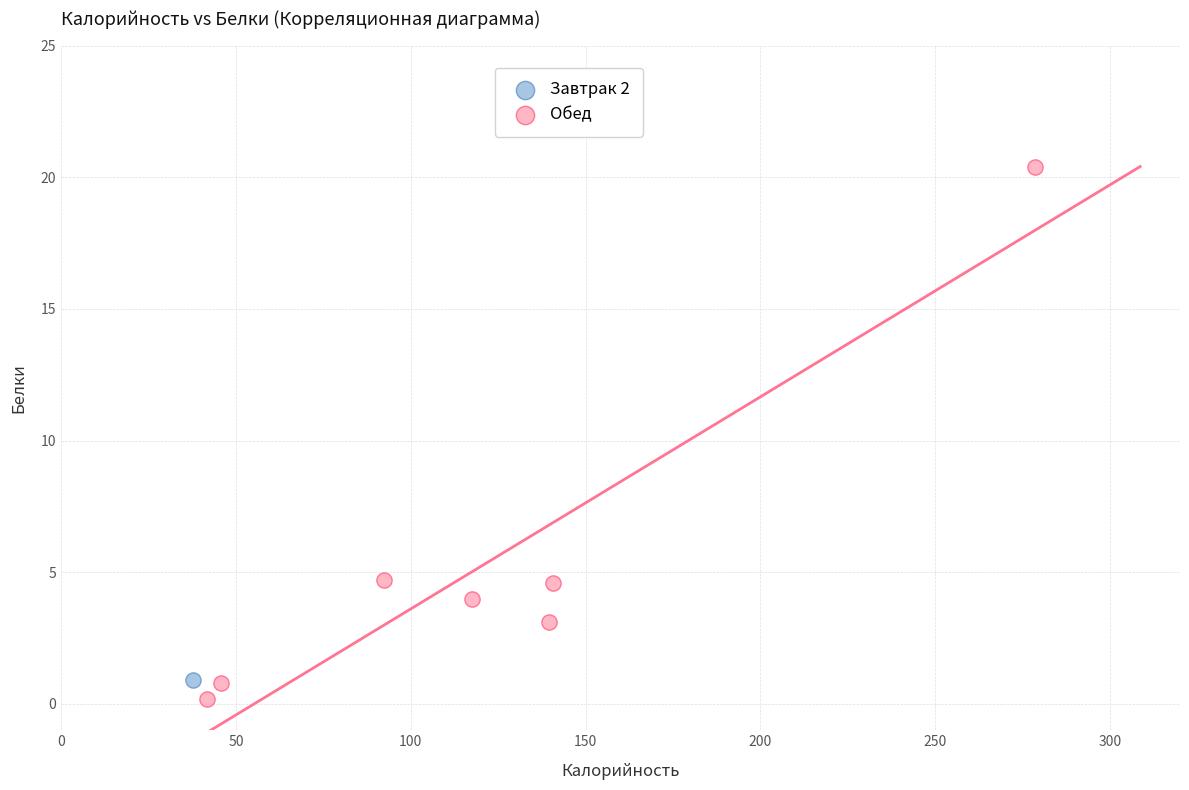

What are all the series names shown in the legend?

Завтрак 2, Обед